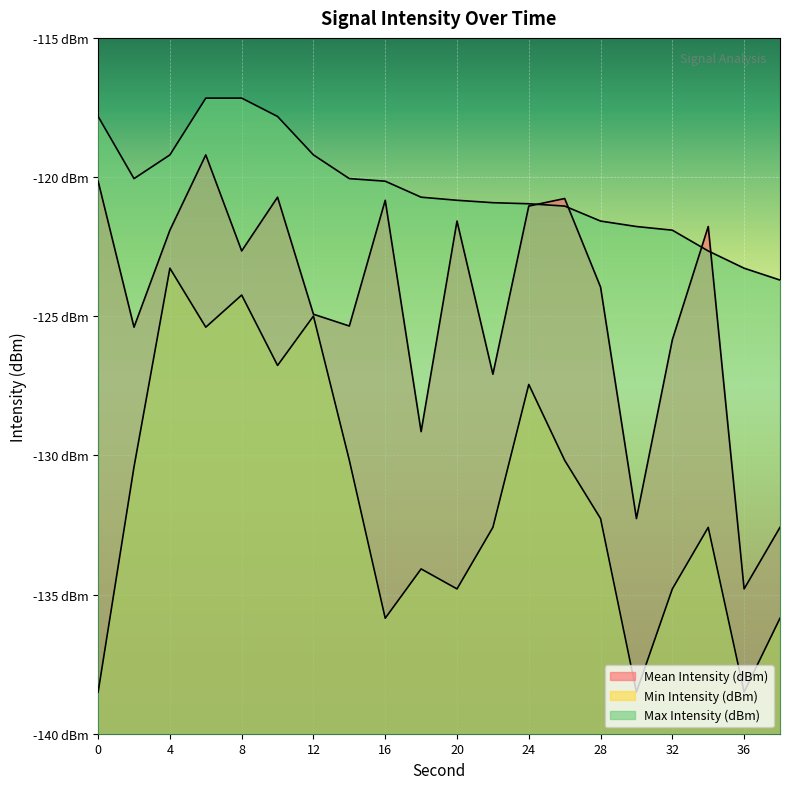

What are all the series names shown in the legend?

Mean Intensity (dBm), Min Intensity (dBm), Max Intensity (dBm)